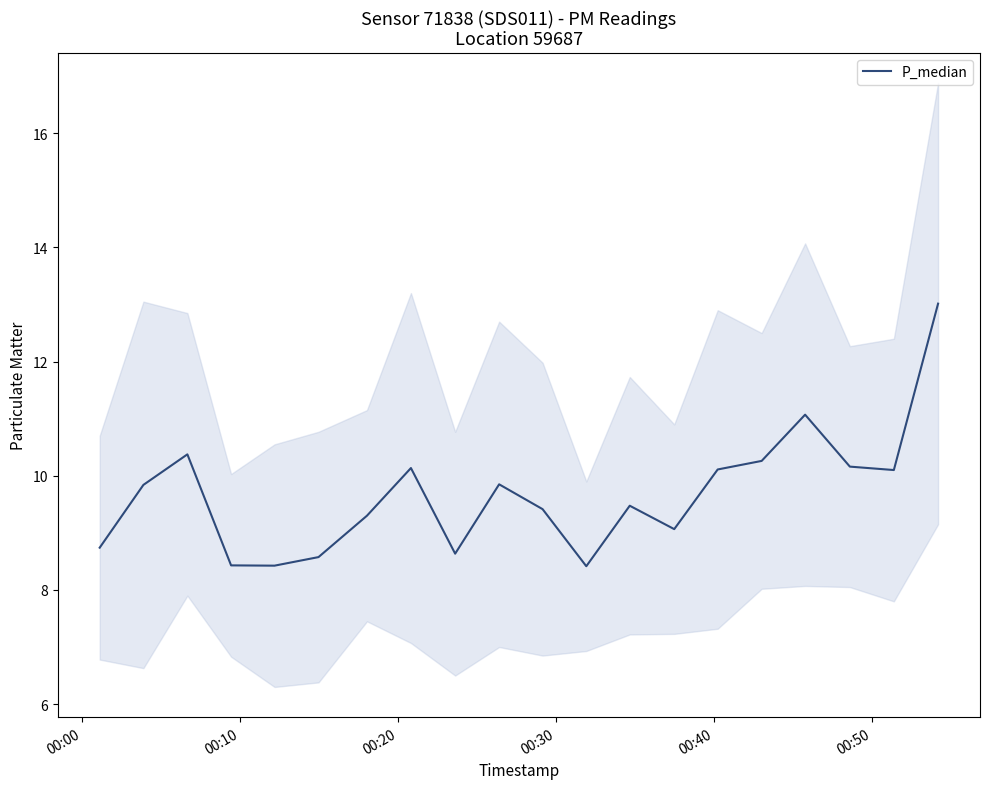

How many points are lower than both their immediate neighbors (excluding endpoints)?

5